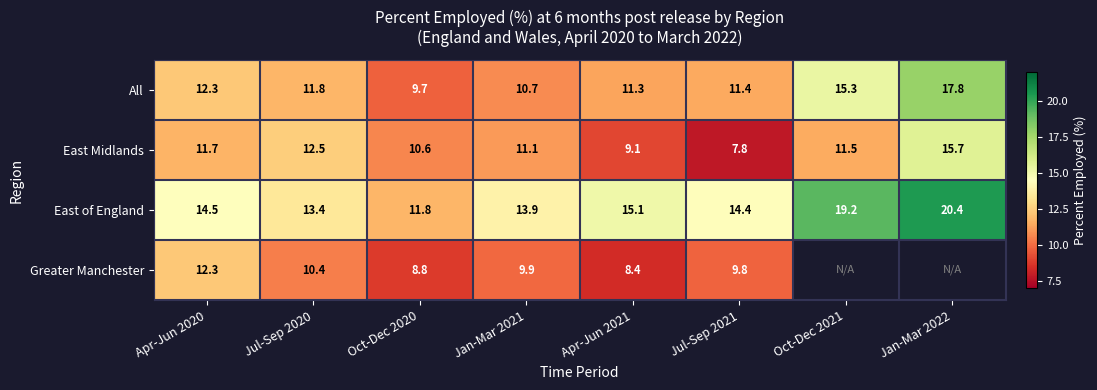

What is the sum of all East of England values?

122.7